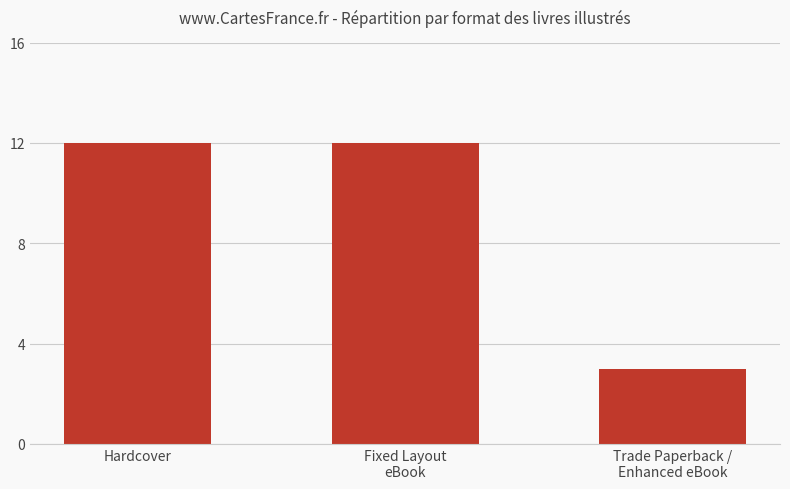

What is the maximum value shown in the chart?

12